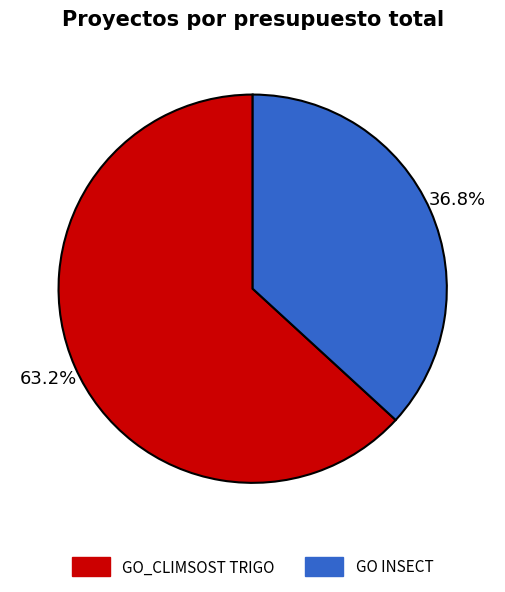

Is there any slice that represents more than half of the pie?

Yes